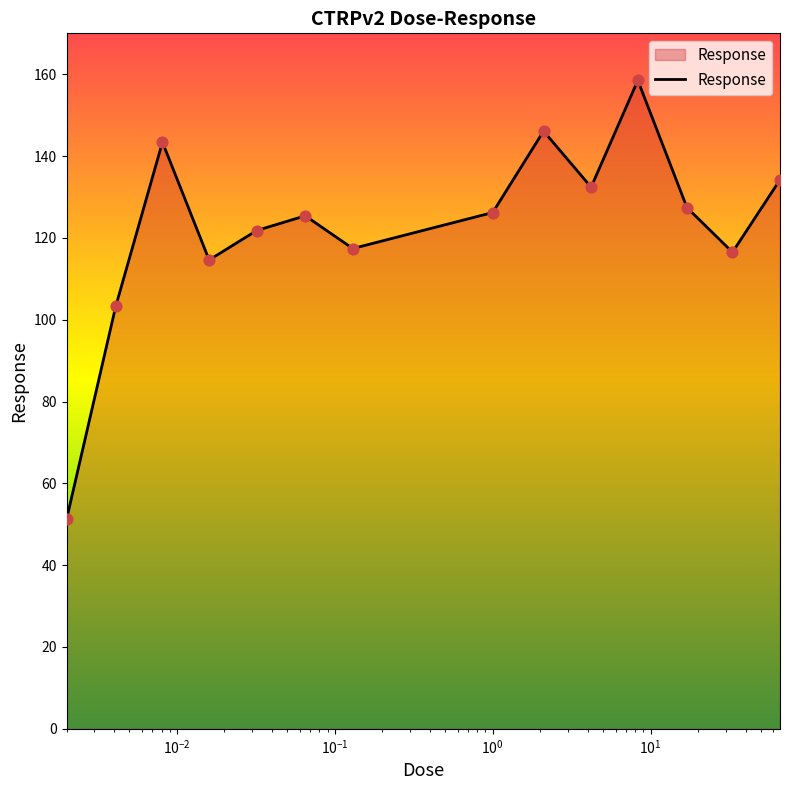

What is the greatest value displayed?

158.5